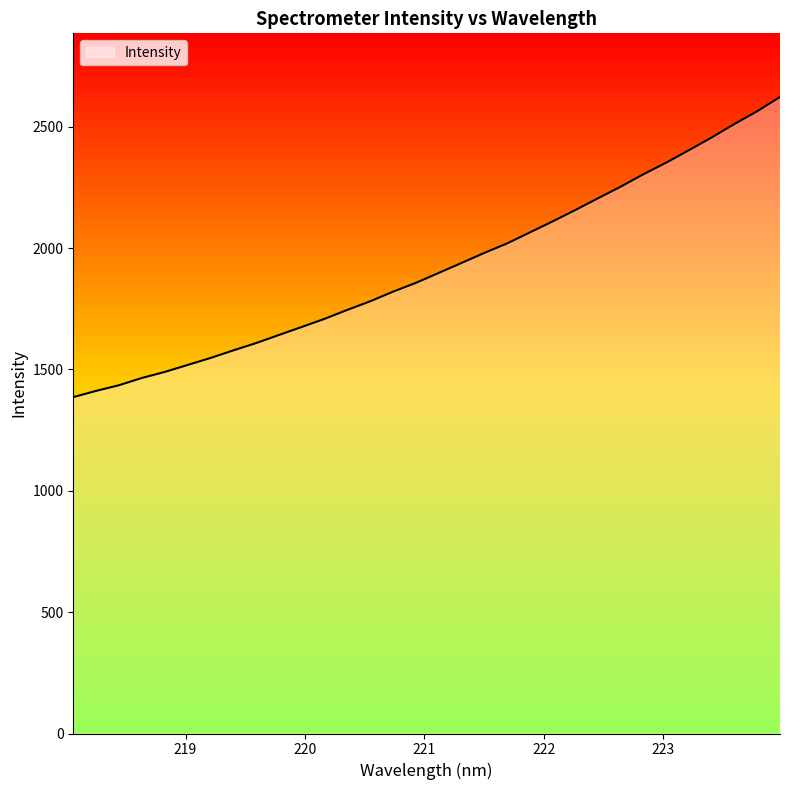

What is the maximum value shown in the chart?

2622.1